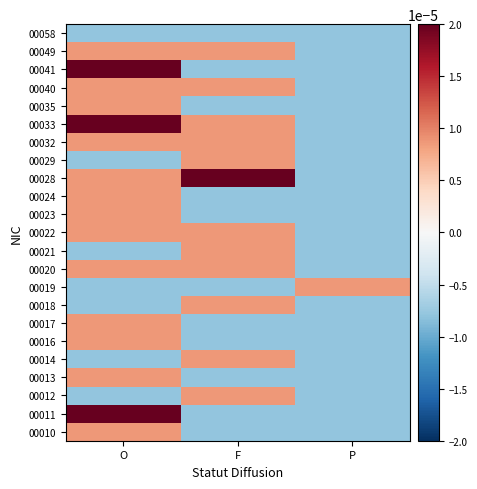

Reading left to right, what are all the values shown in this chart?

00058: O=-0.0	F=-0.0	P=-0.0
00049: O=0.0	F=0.0	P=-0.0
00041: O=0.0	F=-0.0	P=-0.0
00040: O=0.0	F=0.0	P=-0.0
00035: O=0.0	F=-0.0	P=-0.0
00033: O=0.0	F=0.0	P=-0.0
00032: O=0.0	F=0.0	P=-0.0
00029: O=-0.0	F=0.0	P=-0.0
00028: O=0.0	F=0.0	P=-0.0
00024: O=0.0	F=-0.0	P=-0.0
00023: O=0.0	F=-0.0	P=-0.0
00022: O=0.0	F=0.0	P=-0.0
00021: O=-0.0	F=0.0	P=-0.0
00020: O=0.0	F=0.0	P=-0.0
00019: O=-0.0	F=-0.0	P=0.0
00018: O=-0.0	F=0.0	P=-0.0
00017: O=0.0	F=-0.0	P=-0.0
00016: O=0.0	F=-0.0	P=-0.0
00014: O=-0.0	F=0.0	P=-0.0
00013: O=0.0	F=-0.0	P=-0.0
00012: O=-0.0	F=0.0	P=-0.0
00011: O=0.0	F=-0.0	P=-0.0
00010: O=0.0	F=-0.0	P=-0.0